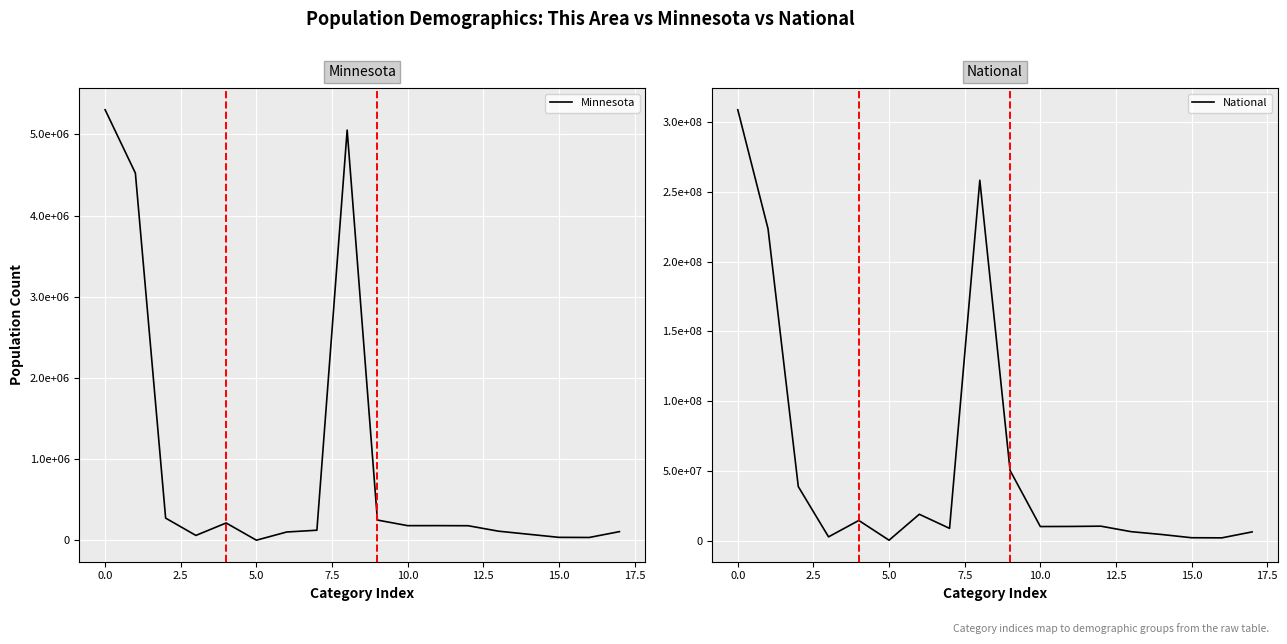

List the series in order of their peak value, highest first.

National, Minnesota